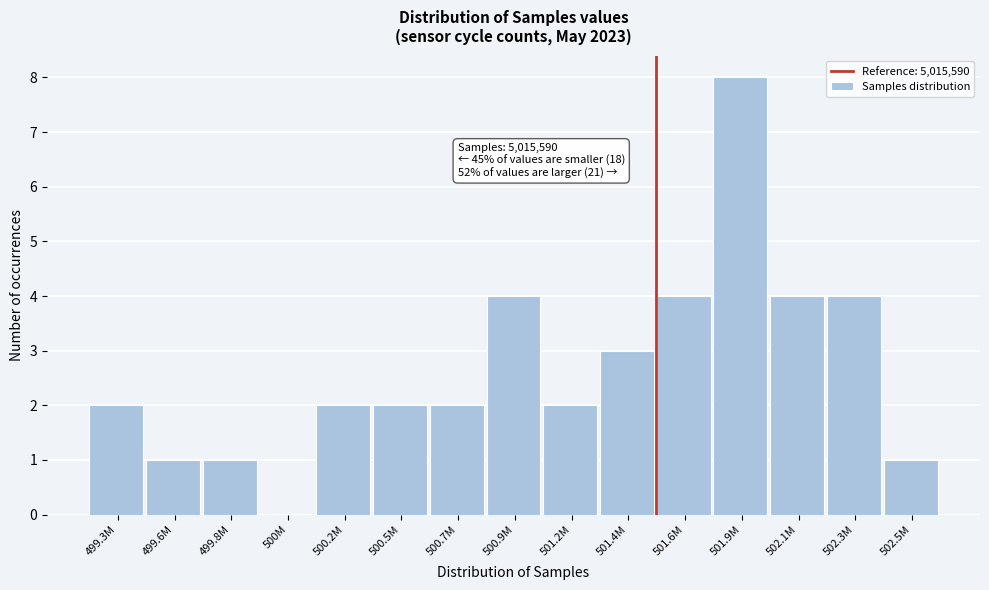

Reading right to left, what are all the values shown in this chart?

502.5M=1	502.3M=4	502.1M=4	501.9M=8	501.6M=4	501.4M=3	501.2M=2	500.9M=4	500.7M=2	500.5M=2	500.2M=2	500M=0	499.8M=1	499.6M=1	499.3M=2